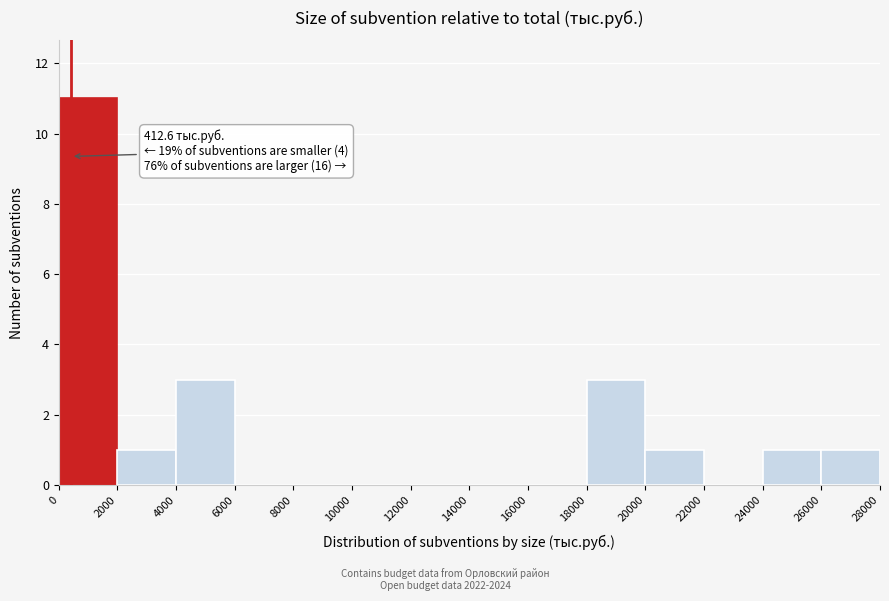

Which range on the x-axis has the tallest bar?

0 to 2000